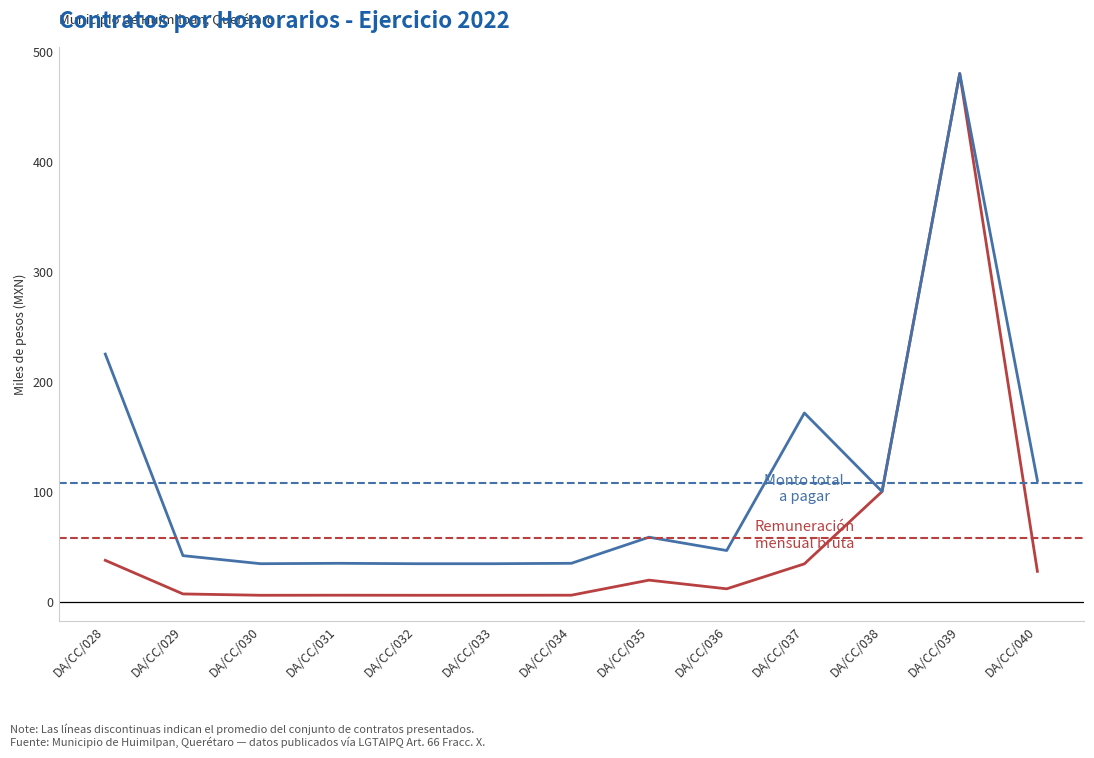

What is the spread (max minus min) of values at DA/CC/028?

187.5